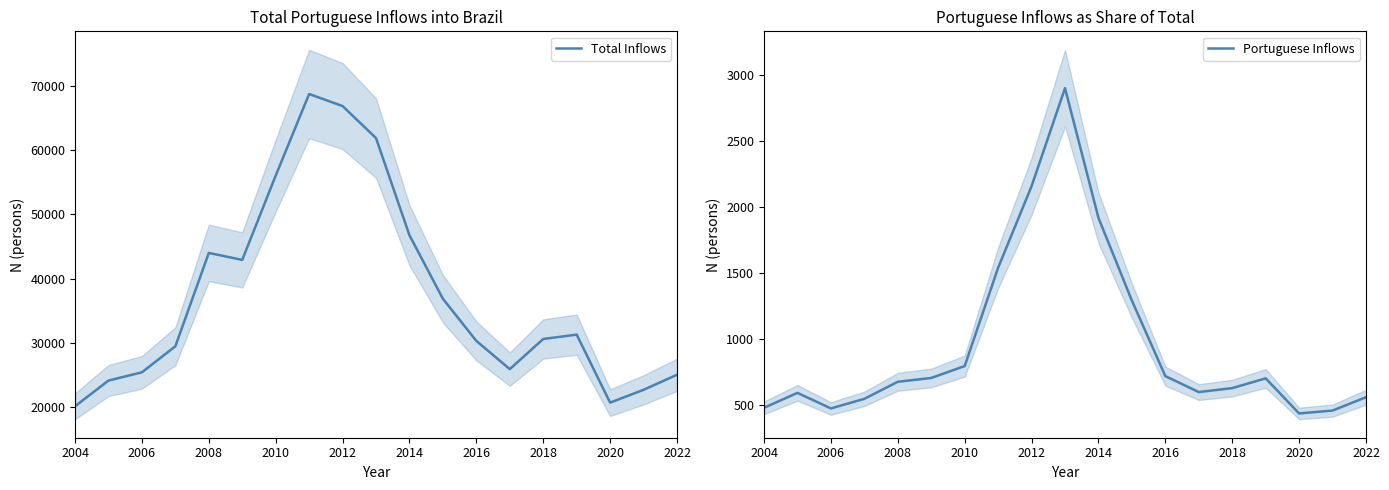

True or false: Portuguese Inflows and Total Inflows cross at least once.

False